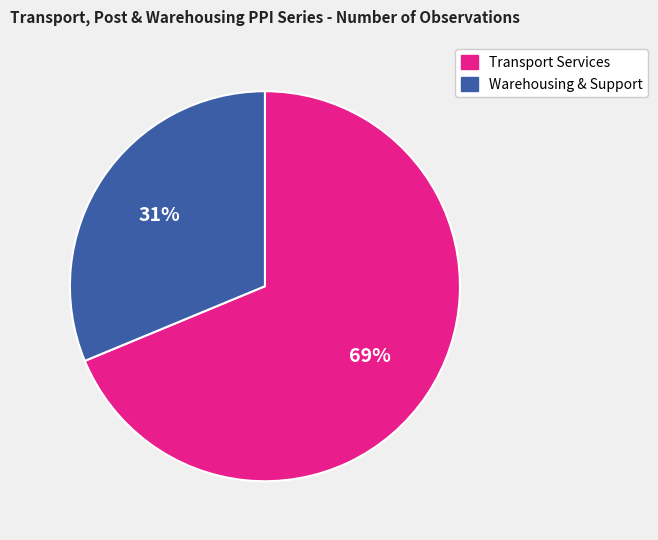

To the nearest percent, what is the average slice percentage?

50%